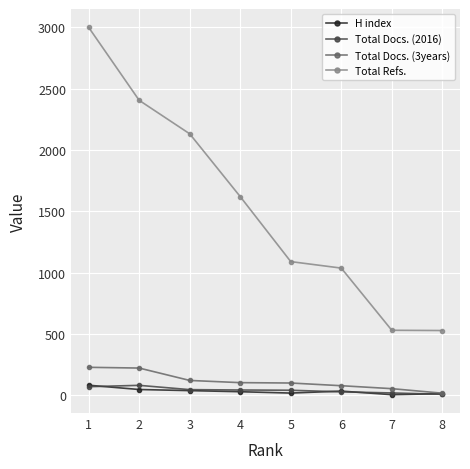

What is the lowest value of the Total Docs. (2016) series?

9